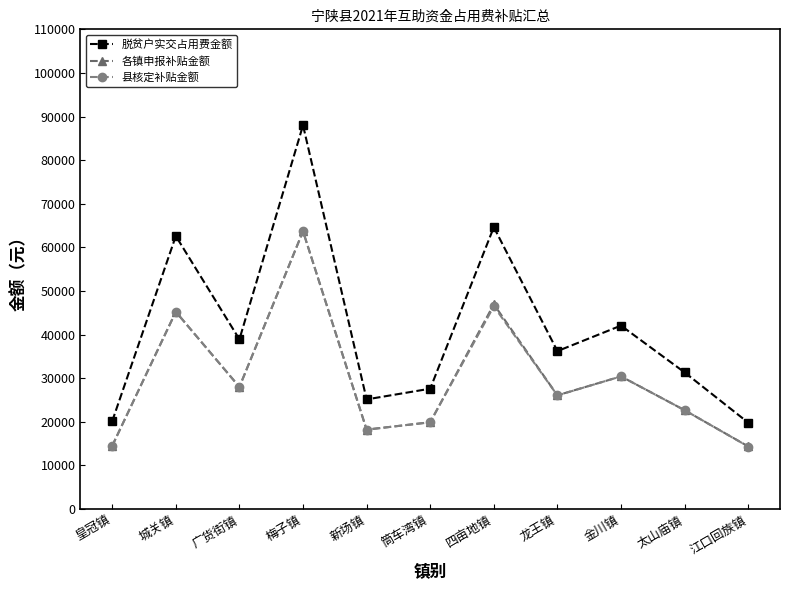

What is the total value across all series at 广货街镇?

94912.0